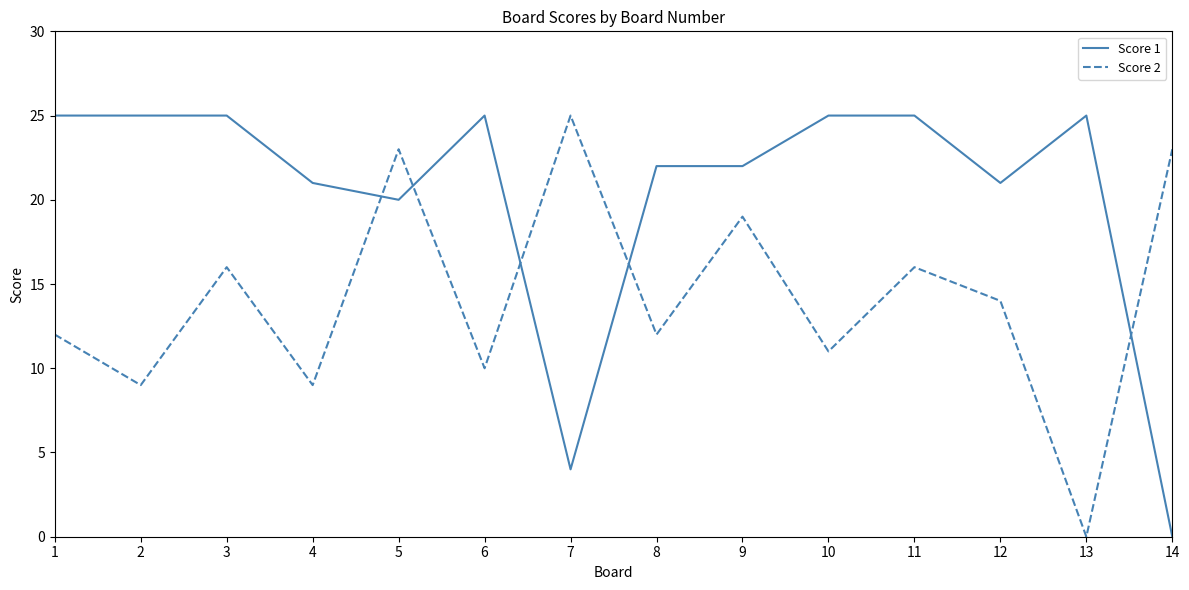

What is the average value of the Score 2 series?

14